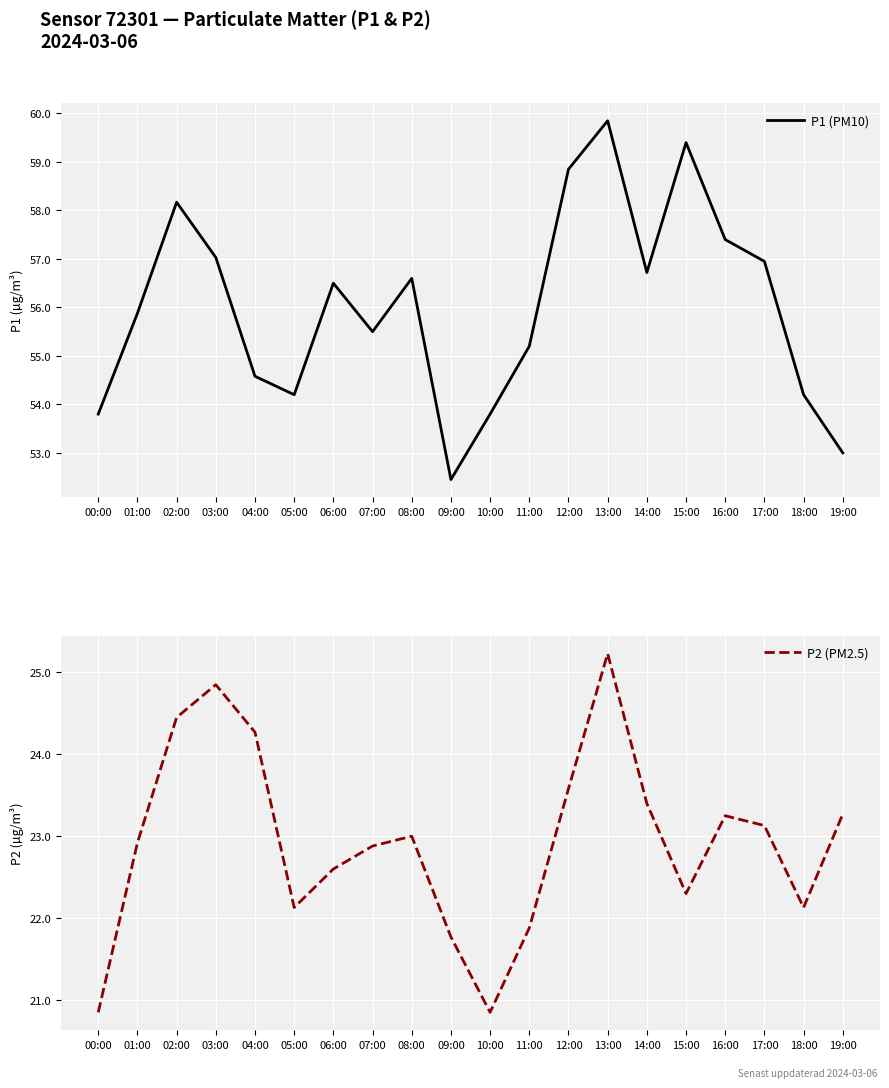

Where is P2 (PM2.5) nearest to the value 23?

08:00